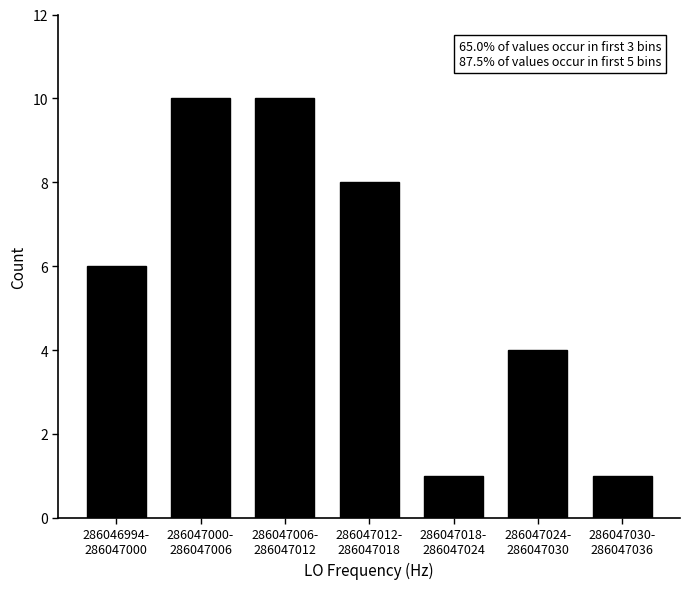

Reading left to right, transcribe all the data shown in this chart.

6	10	10	8	1	4	1